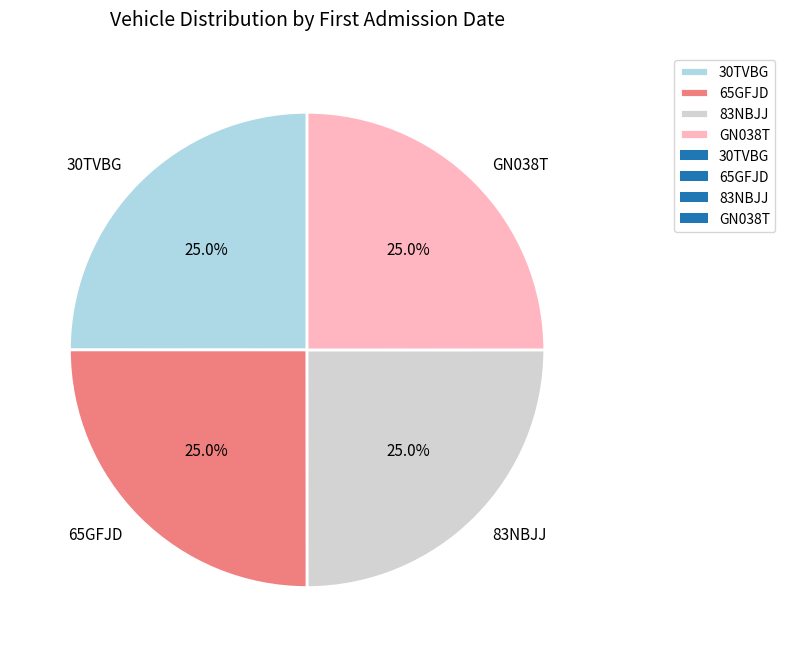

Does 83NBJJ represent more than half of the total?

No